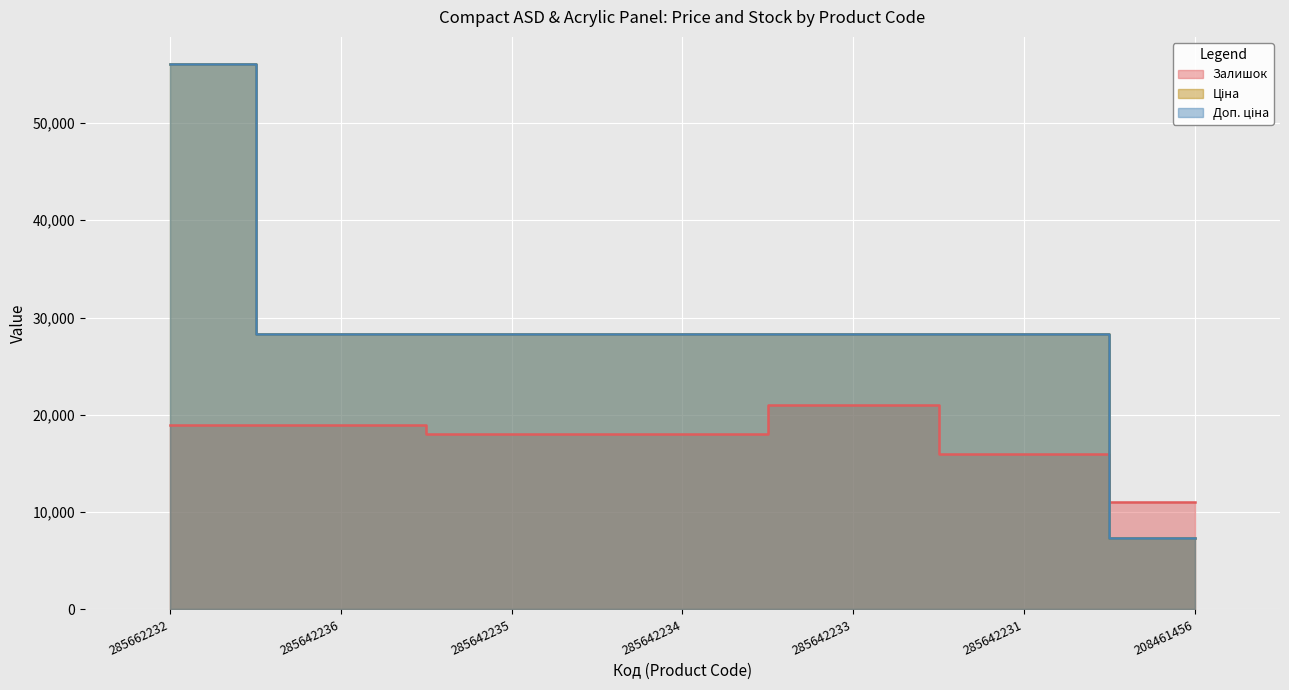

Which series changed the most between 285662232 and 285642231?

Ціна